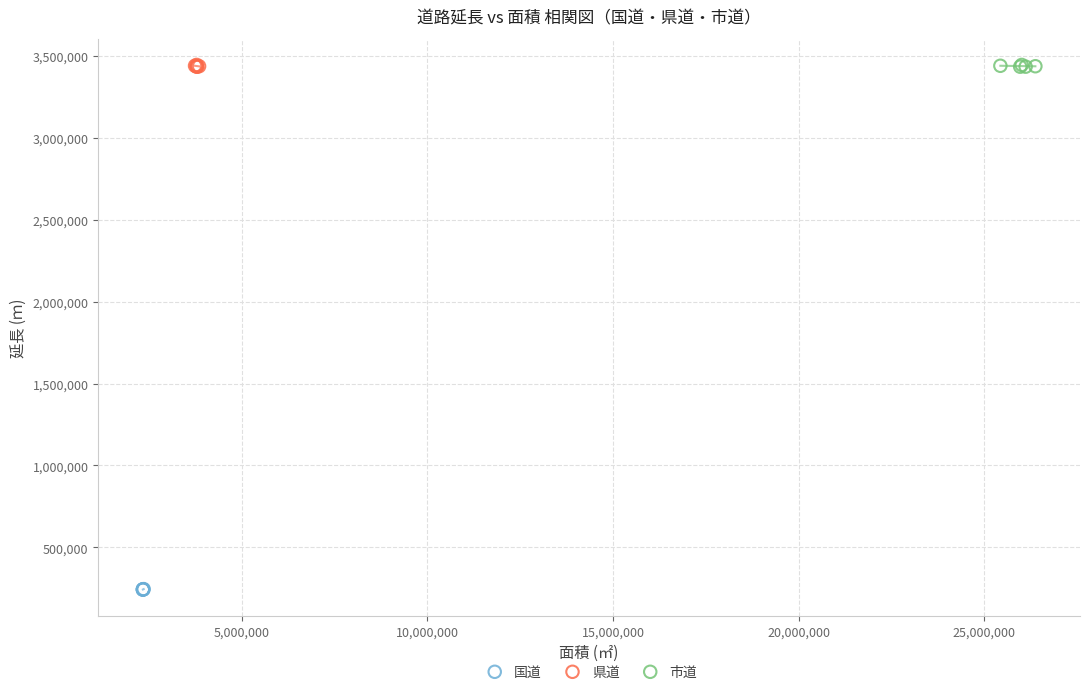

Which series contains the lowest Y value?

国道